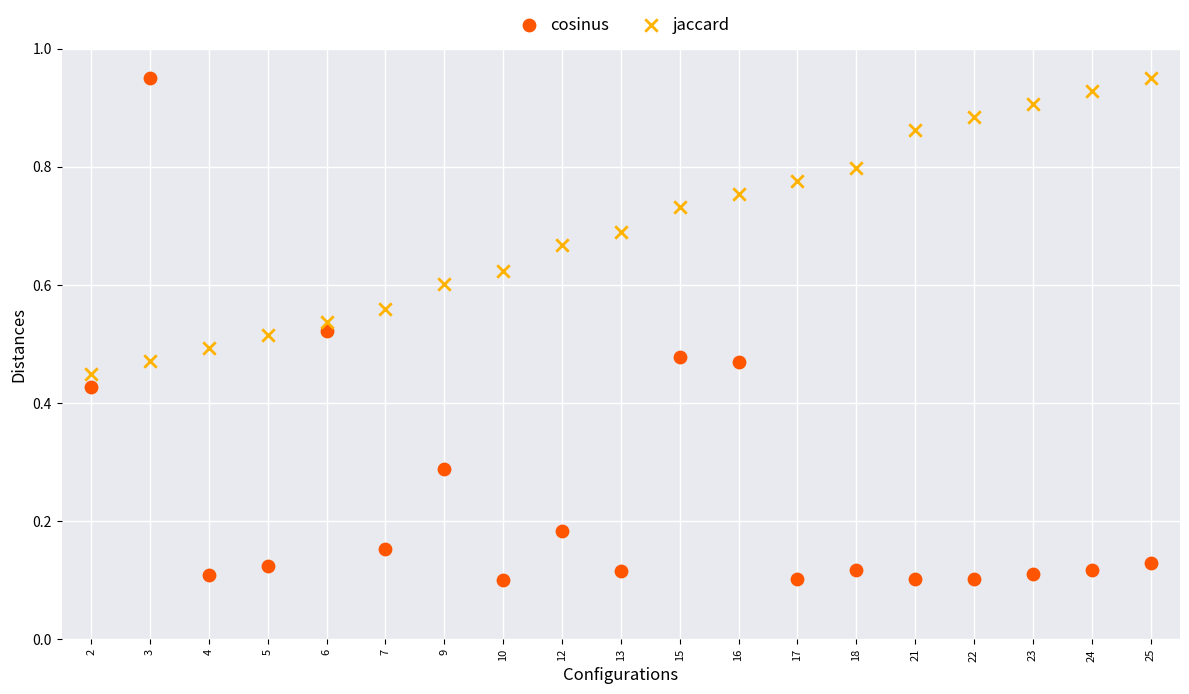

Which series has the largest Y range (max minus min)?

cosinus